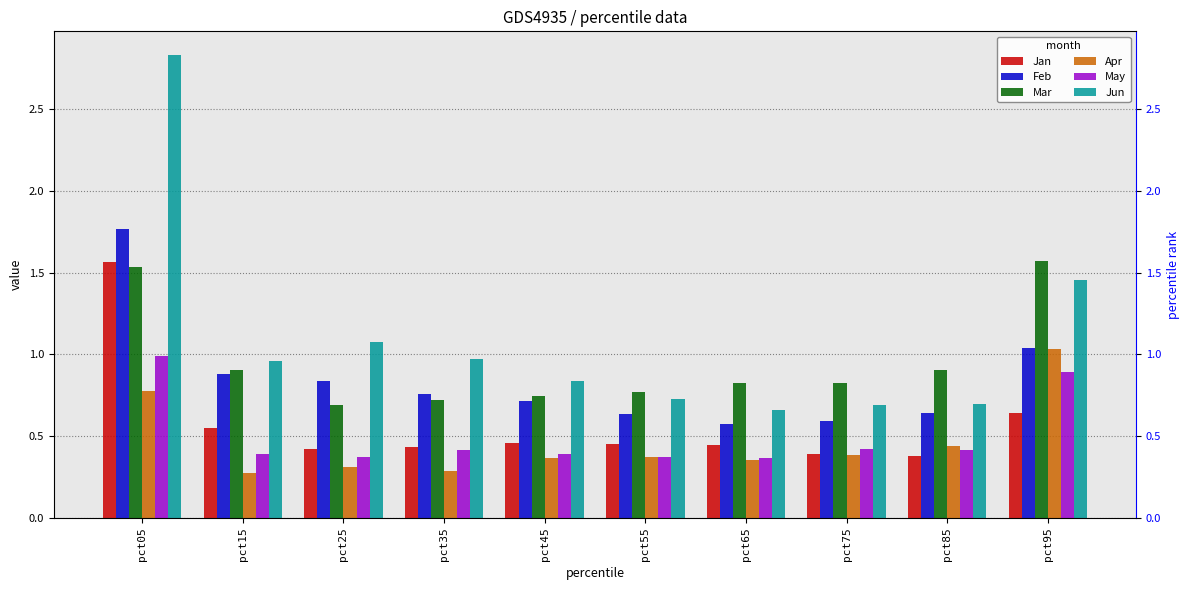

The value of Apr at pct15 is 0.4. True or false?

False